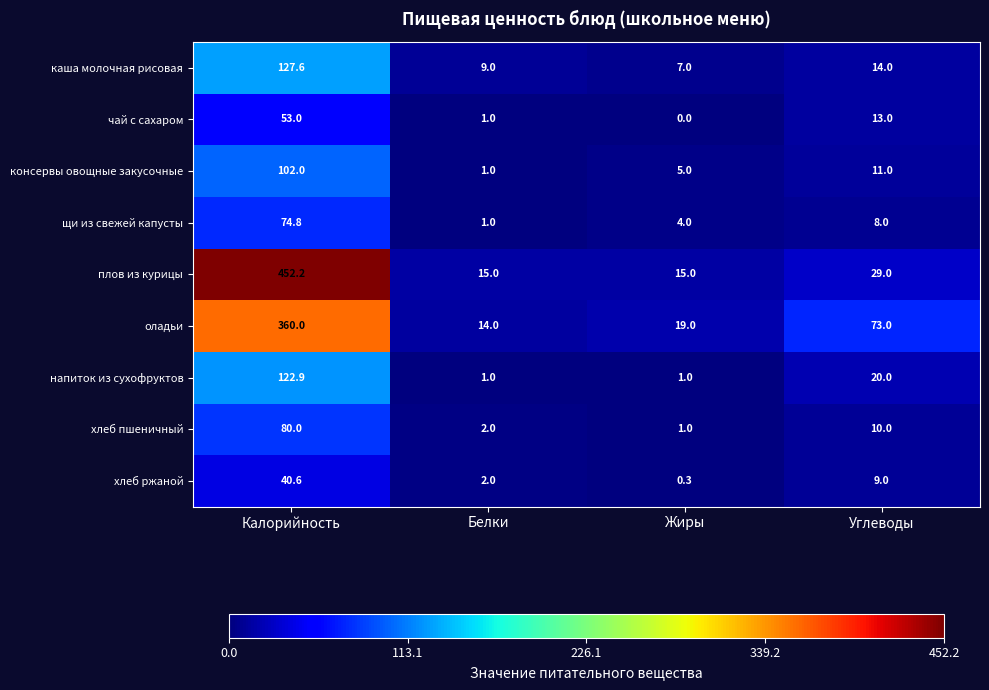

List the series in order of their peak value, lowest first.

хлеб ржаной, чай с сахаром, щи из свежей капусты, хлеб пшеничный, консервы овощные закусочные, напиток из сухофруктов, каша молочная рисовая, оладьи, плов из курицы